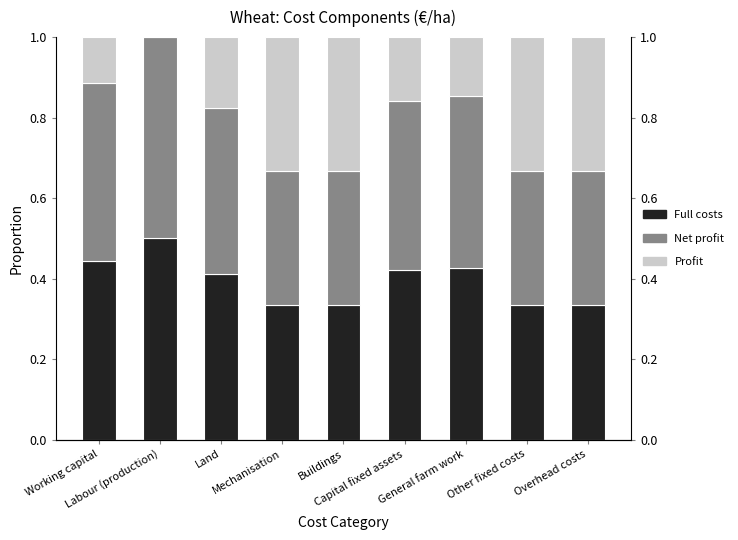

Which series has the largest total across all categories?

Full costs